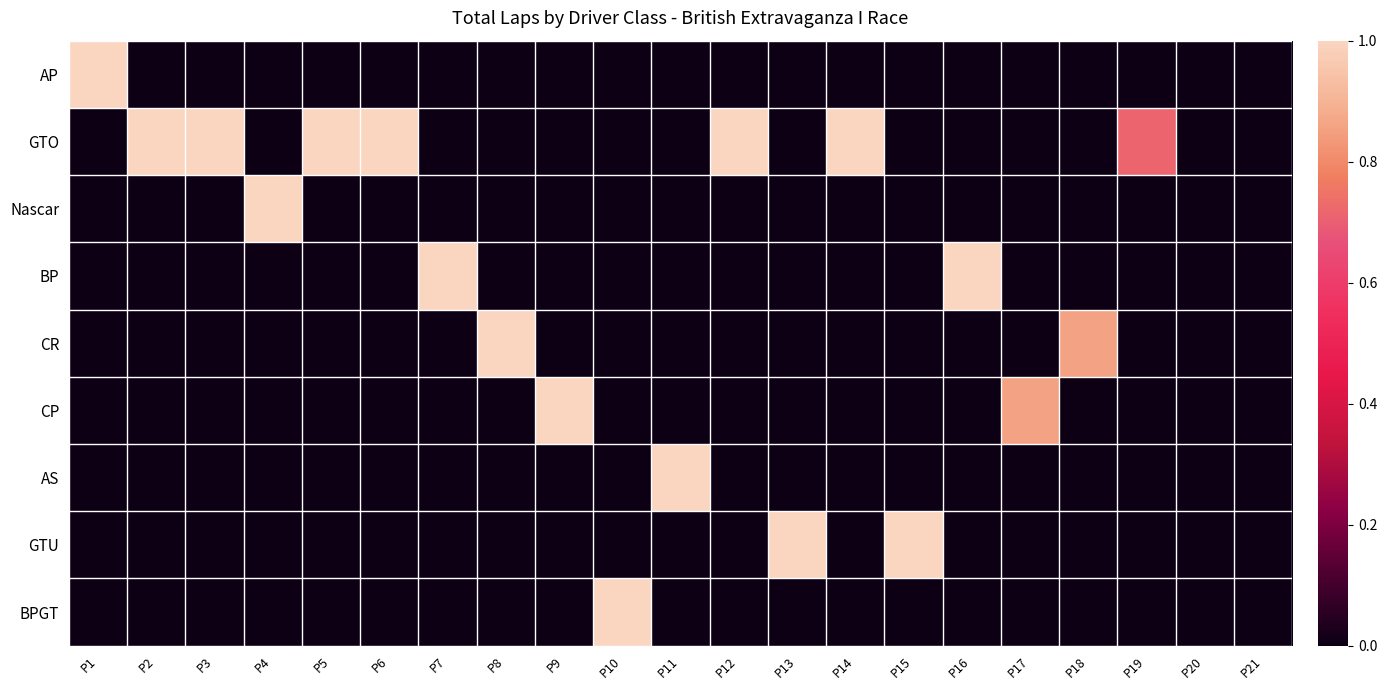

Between P9 and P14, which is larger?

P9